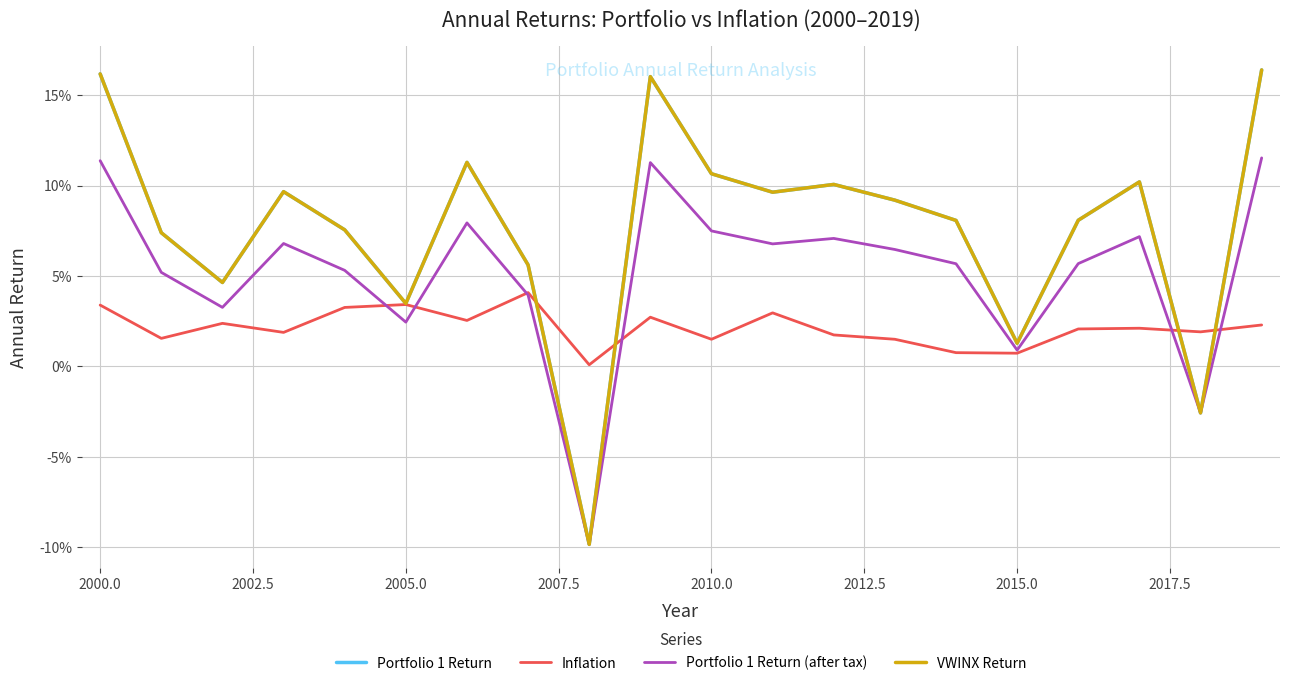

Is this an area chart (filled region under the line)?

No